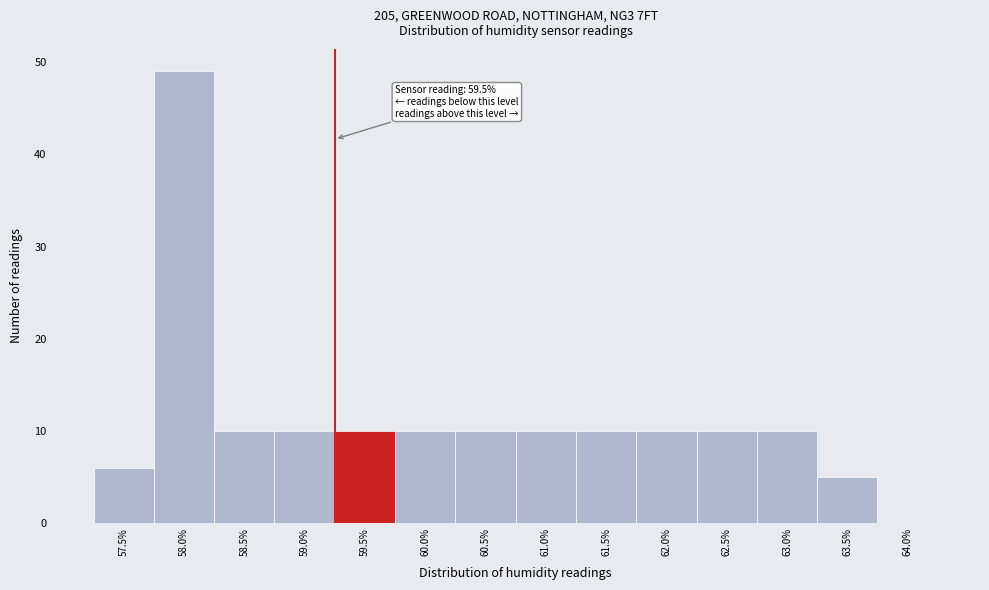

Reading left to right, list all the values displayed in this chart.

57.5%=6	58.0%=49	58.5%=10	59.0%=10	59.5%=10	60.0%=10	60.5%=10	61.0%=10	61.5%=10	62.0%=10	62.5%=10	63.0%=10	63.5%=5	64.0%=0